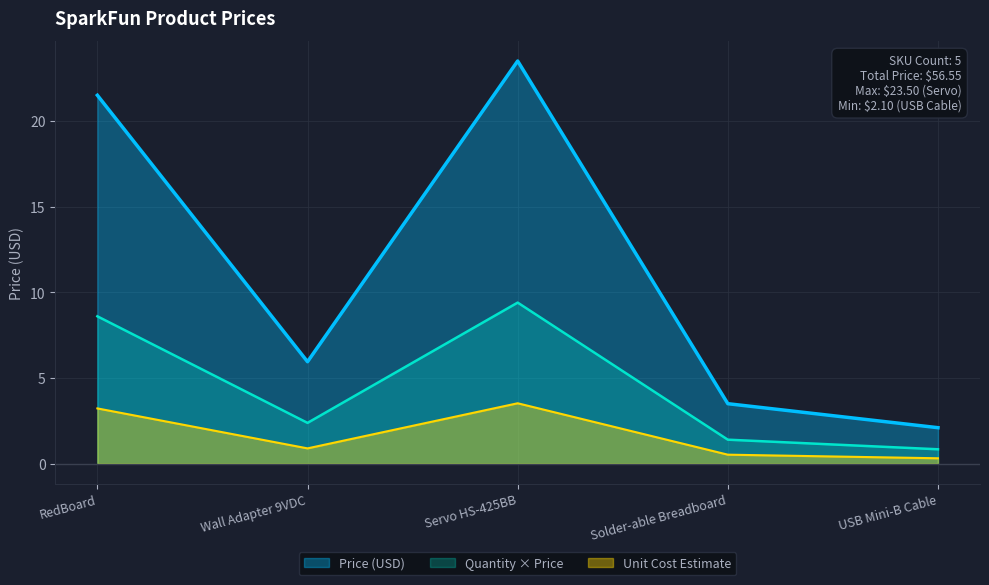

What is the difference between the second highest and minimum values in the Unit Cost Estimate series?

2.9